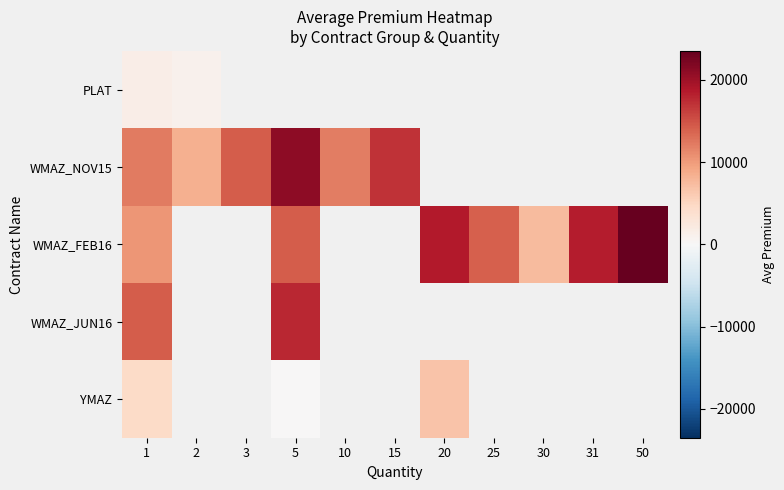

Which series has the widest spread of values?

WMAZ_FEB16